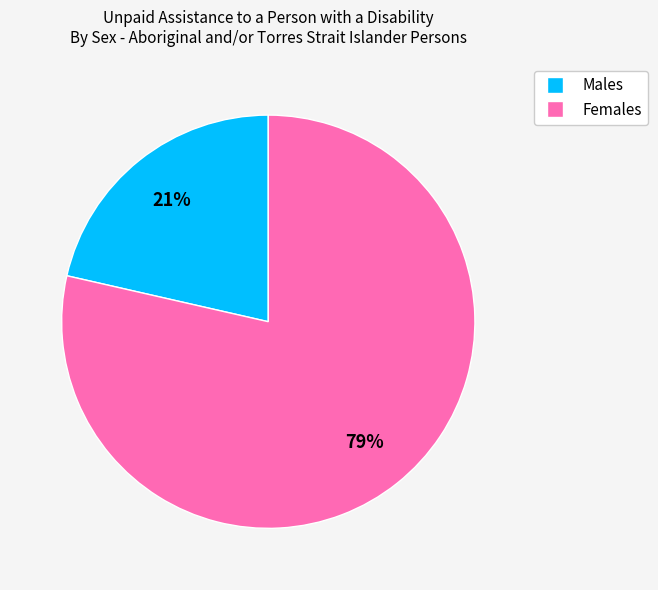

Is it true that Males is 29% of the pie?

False